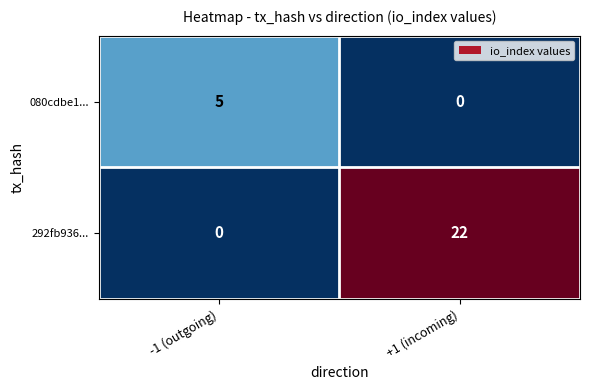

Reading right to left, transcribe all the data shown in this chart.

080cdbe1...: 0	5
292fb936...: 22	0